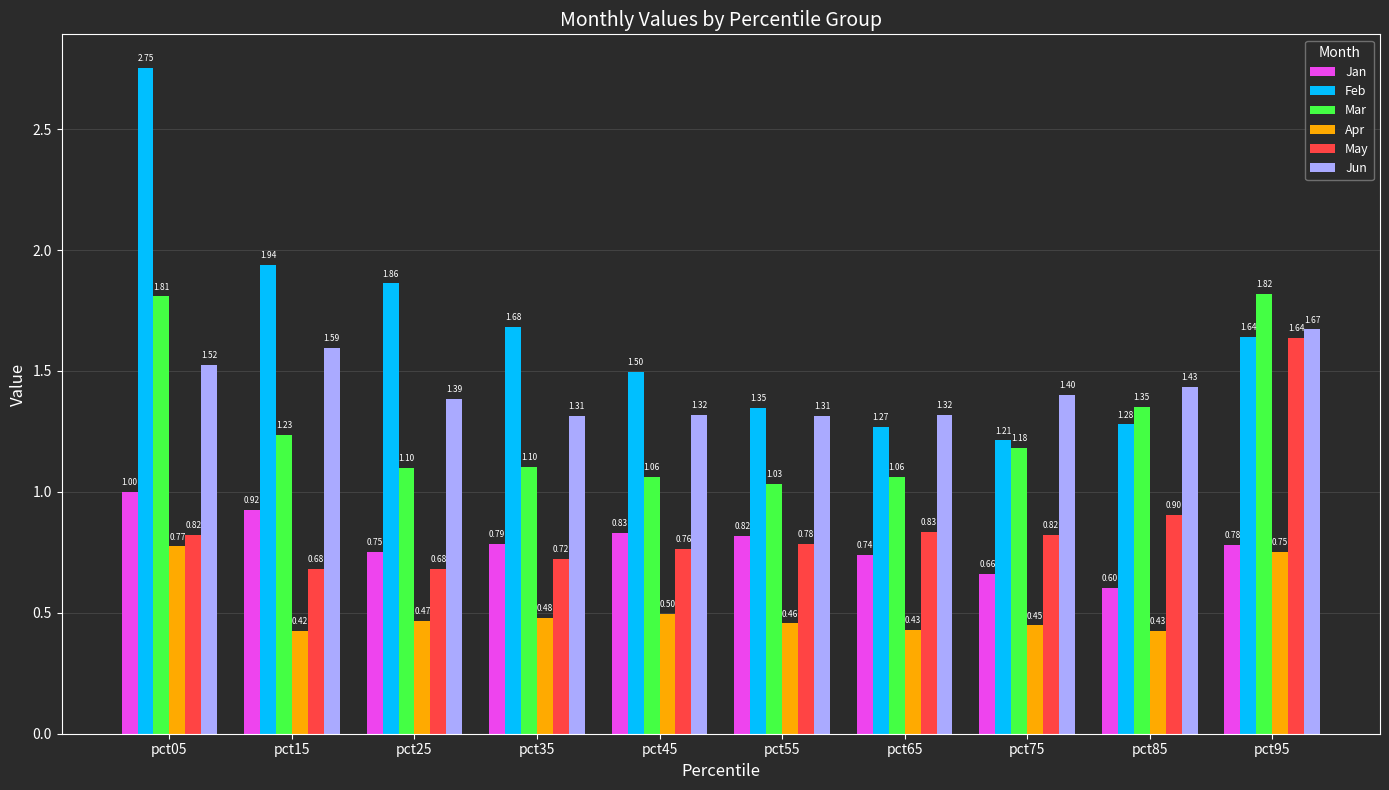

Which series changed the most between pct65 and pct75?

Mar